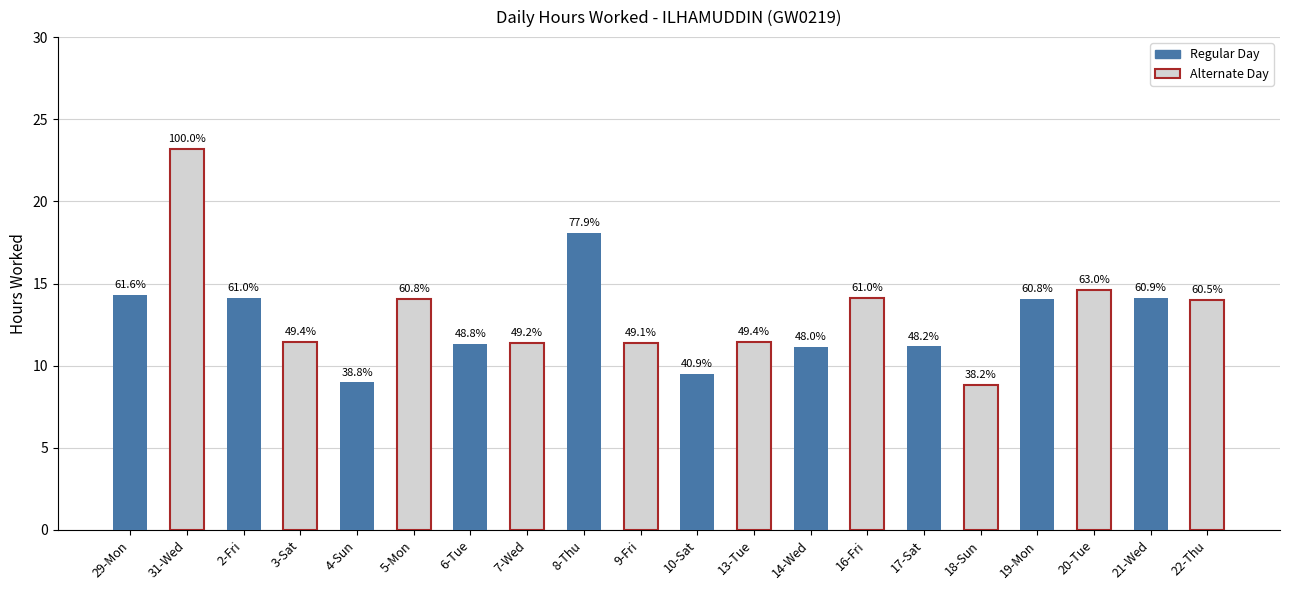

The value at 6-Tue is 17.0. True or false?

False